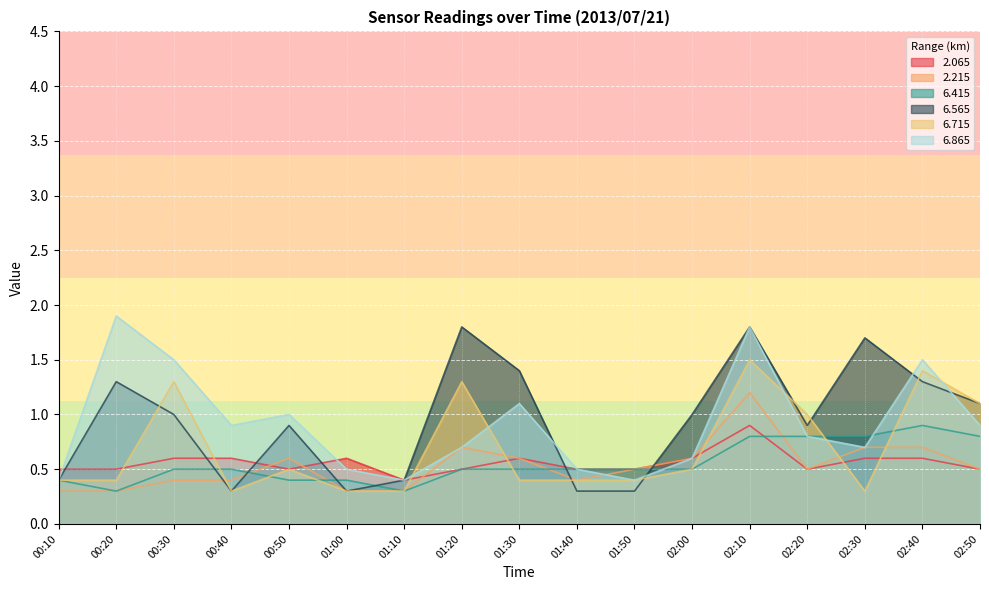

What position from the right is 01:40?

8